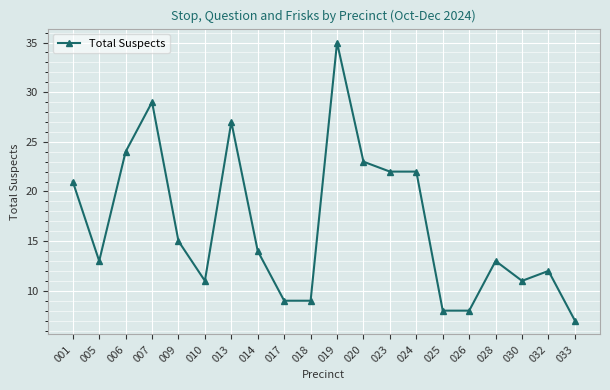

Where is the first local maximum?

007